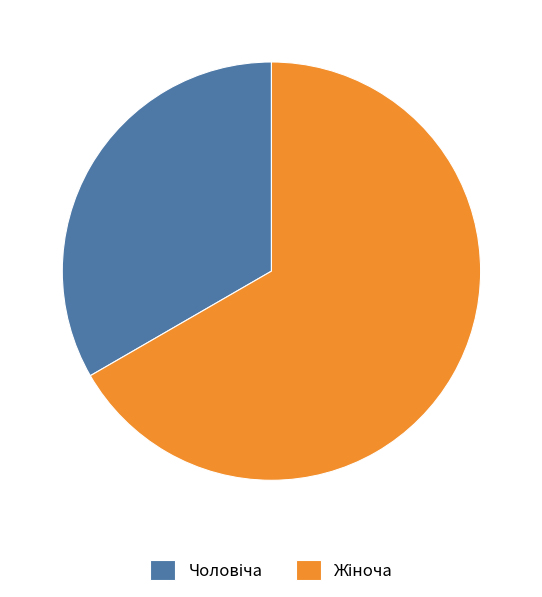

Is there any slice that represents more than half of the pie?

Yes